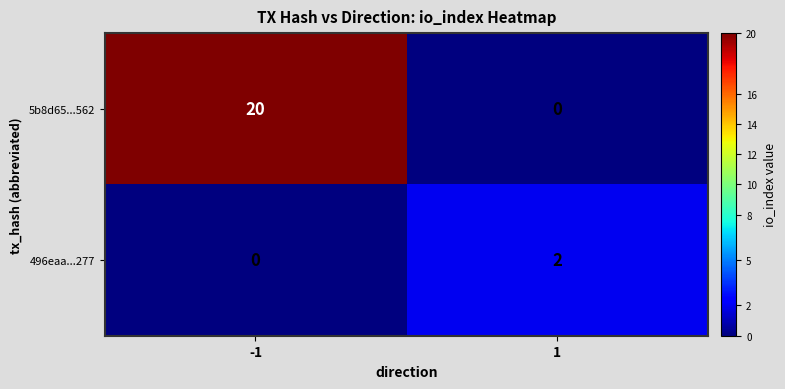

Rank the series at -1 from highest to lowest value.

5b8d65...562, 496eaa...277